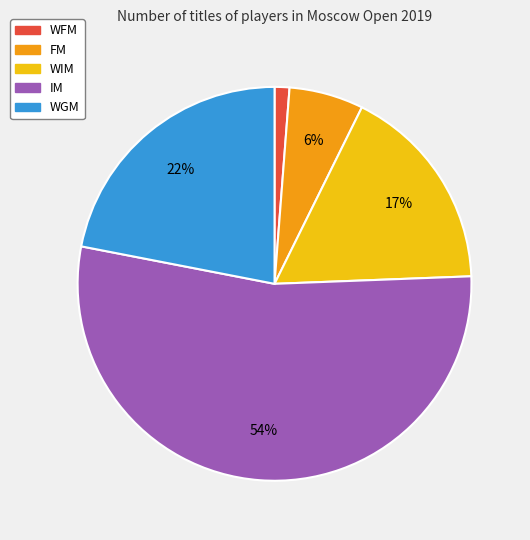

To the nearest percent, what is the average slice percentage?

20%